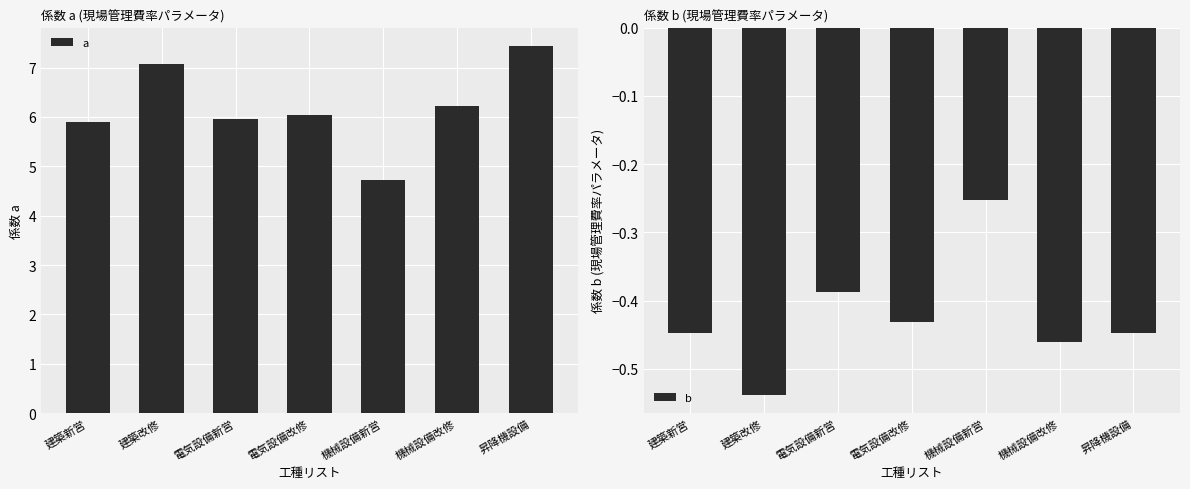

What is the value of the b bar at the 1st from the left?

-0.4